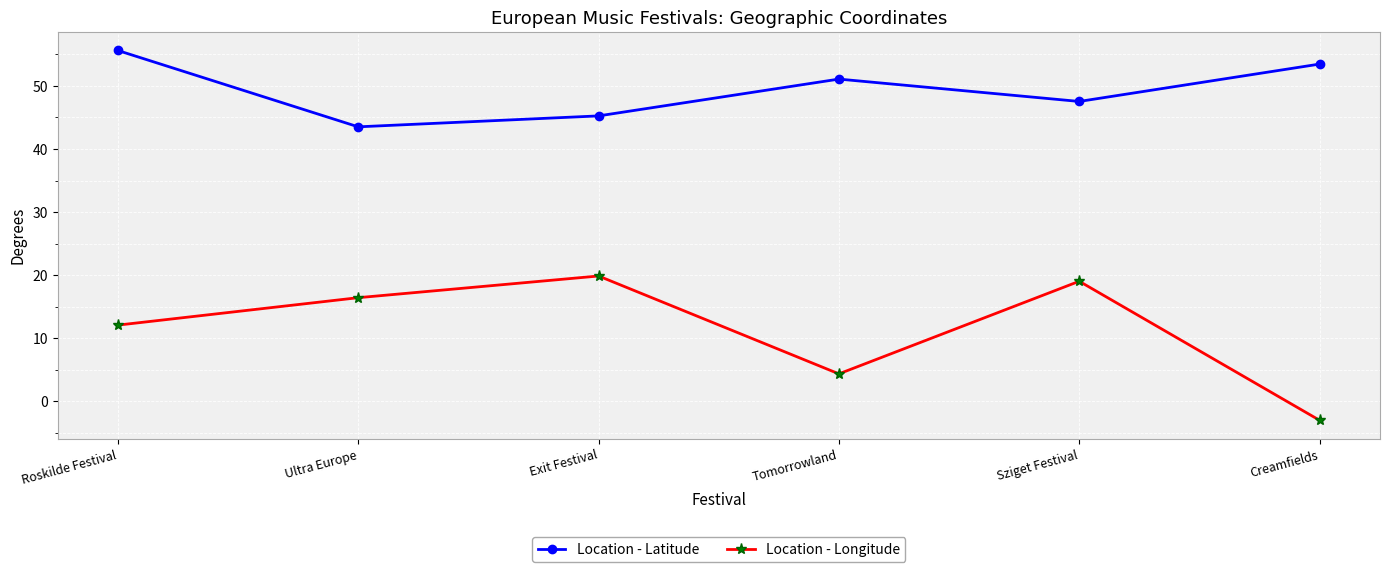

What is the sum of the Location - Longitude values at Exit Festival and Sziget Festival?

38.9